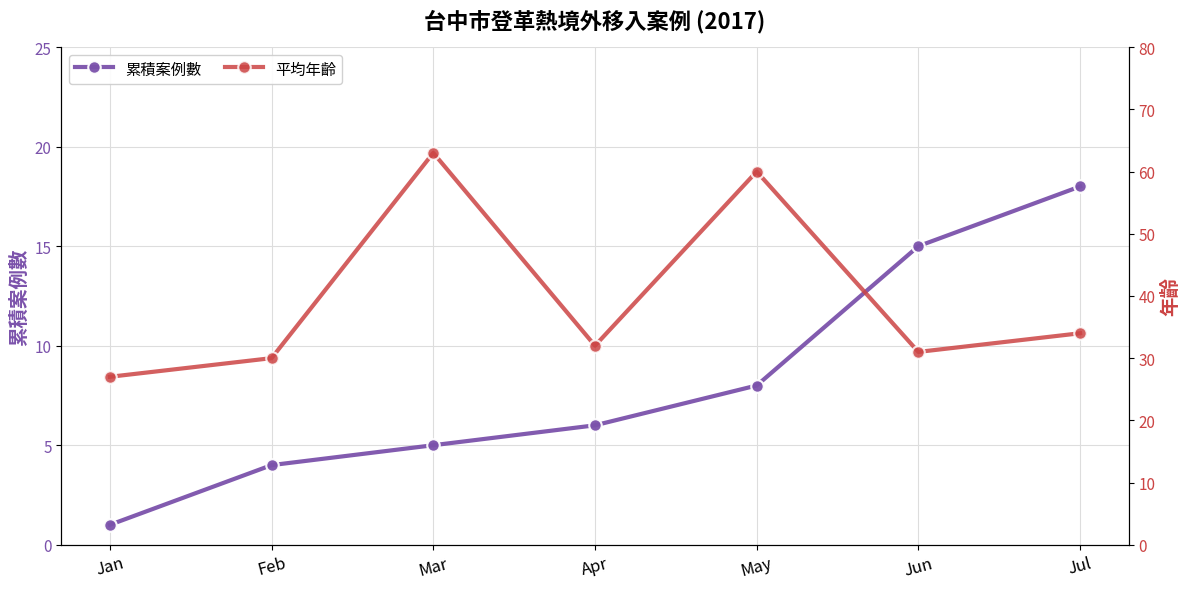

At how many categories does at least one series exceed 3?

7